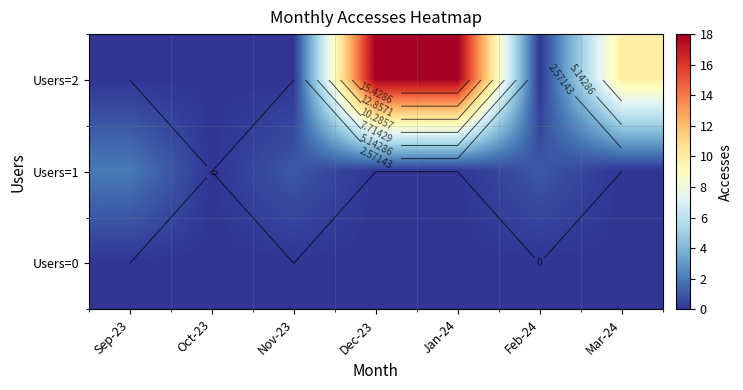

At which category is the sum across all series the highest?

Dec-23